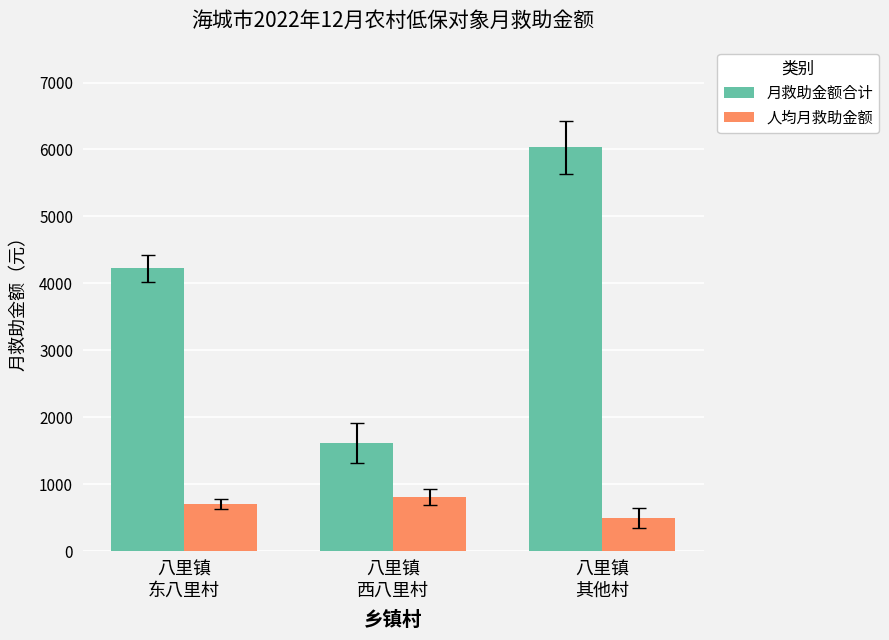

List the series in order of their peak value, highest first.

月救助金额合计, 人均月救助金额